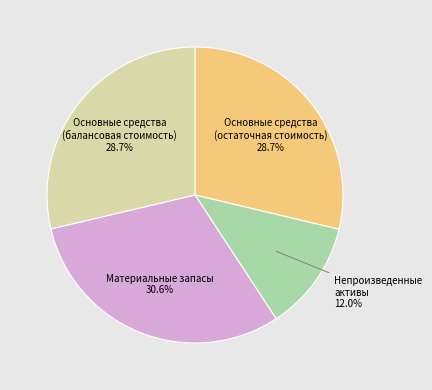

How many segments does this pie chart have?

4